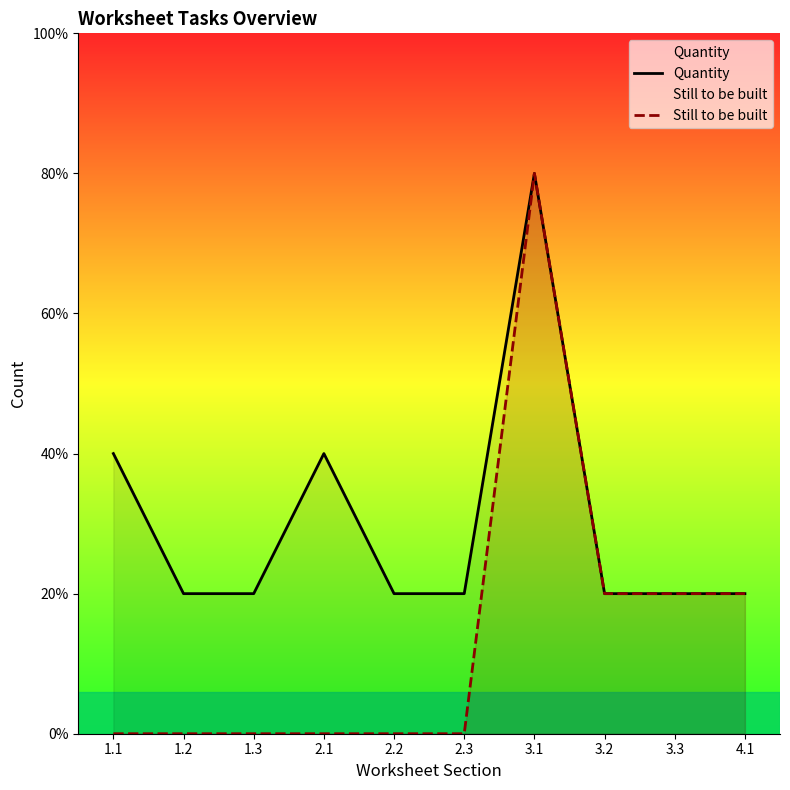

What is the total value across all series at 2.2?

1